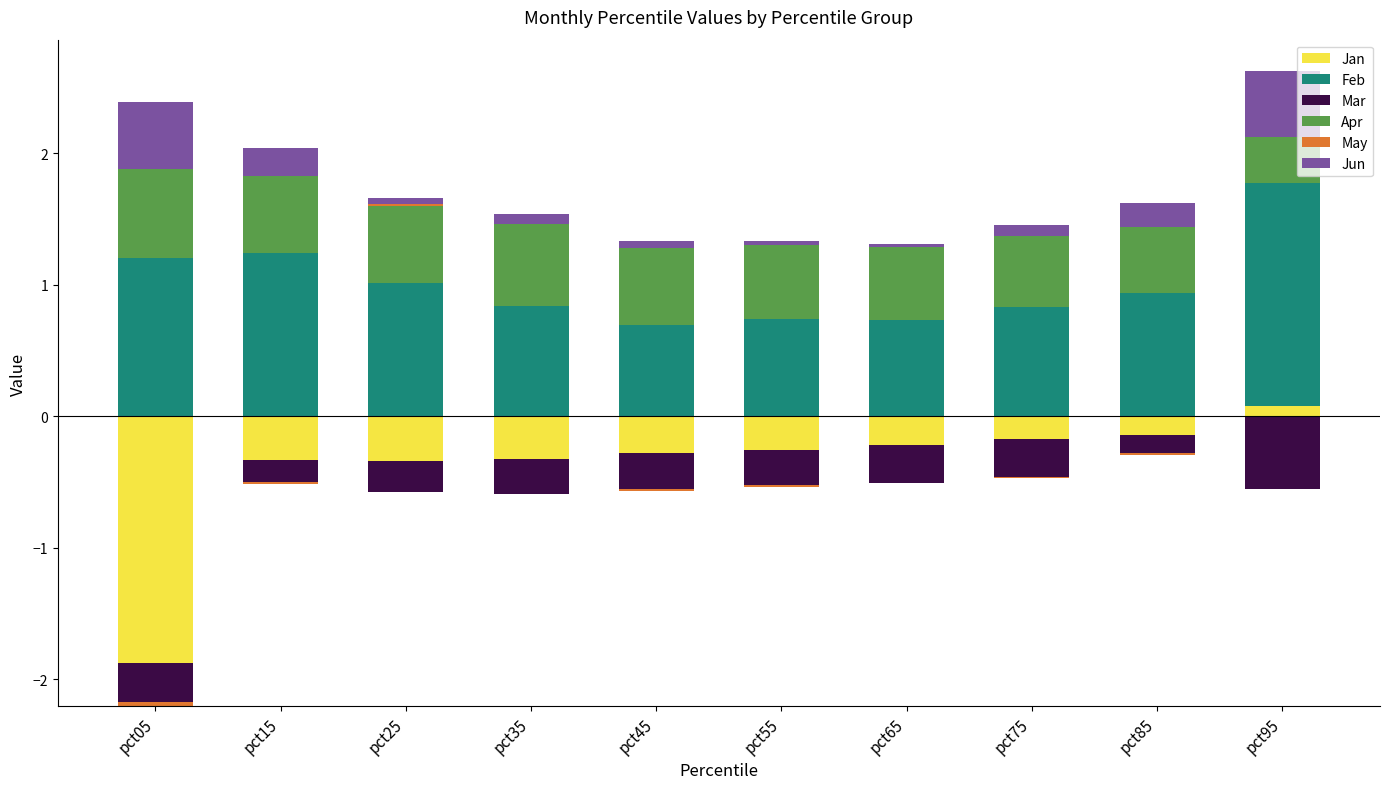

The May series shows 0.0 at pct85. True or false?

True